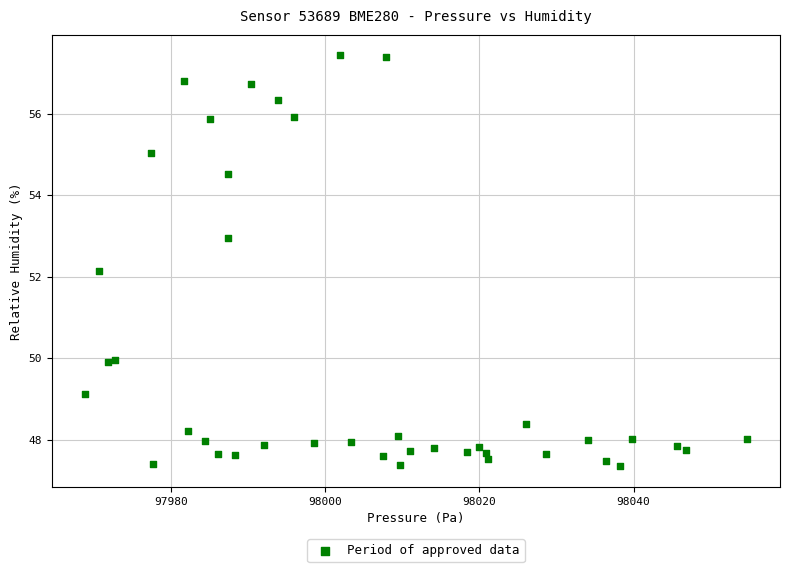

What Y value in the scatter plot is closest to 52?

52.1